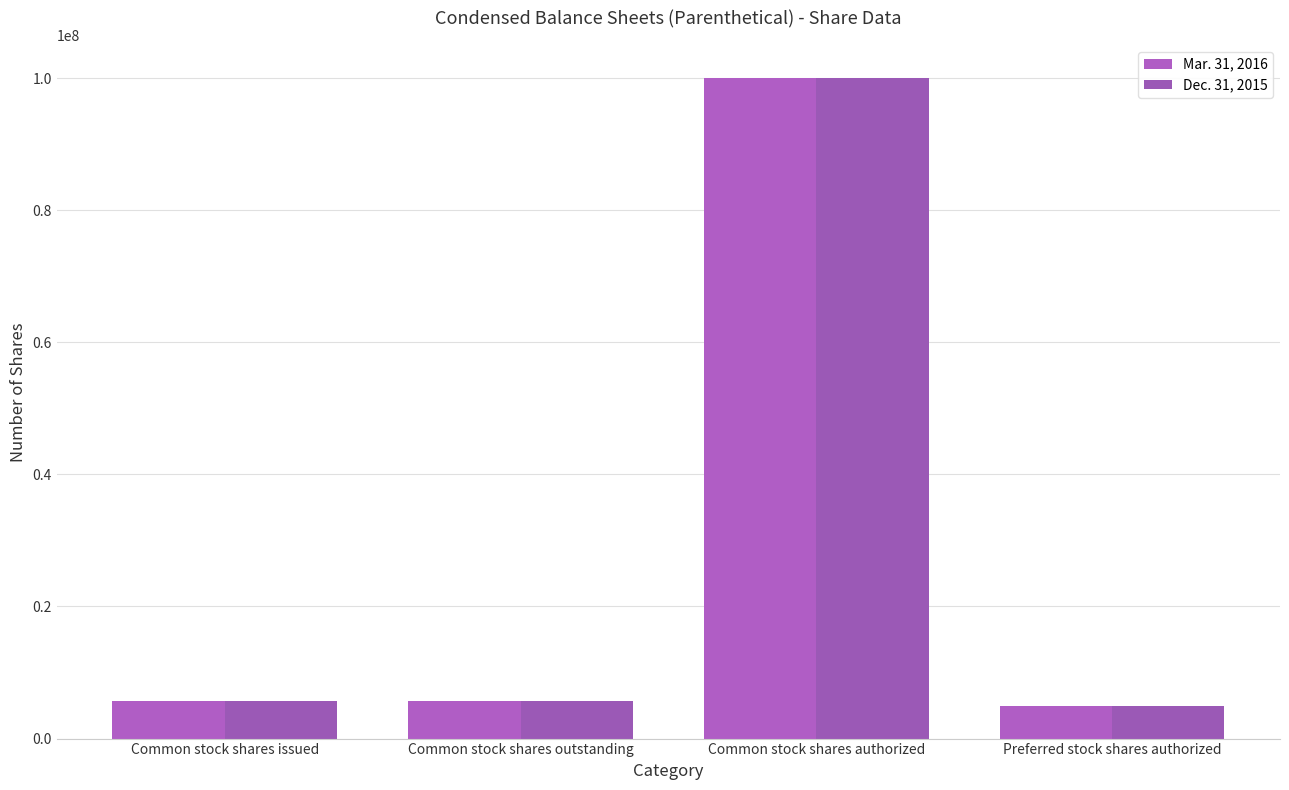

At how many categories does at least one series exceed 92765141?

1